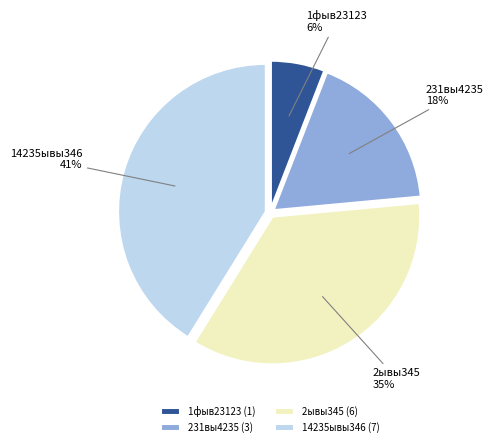

Rank the categories by value from highest to lowest.

14235ывы346, 2ывы345, 231вы4235, 1фыв23123